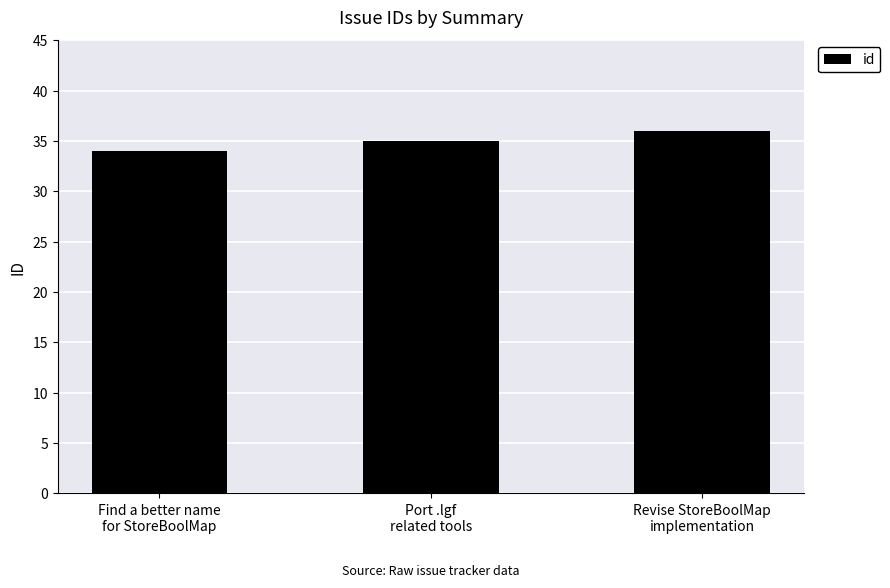

What is the label of the 2nd bar from the right?

Port .lgf
related tools